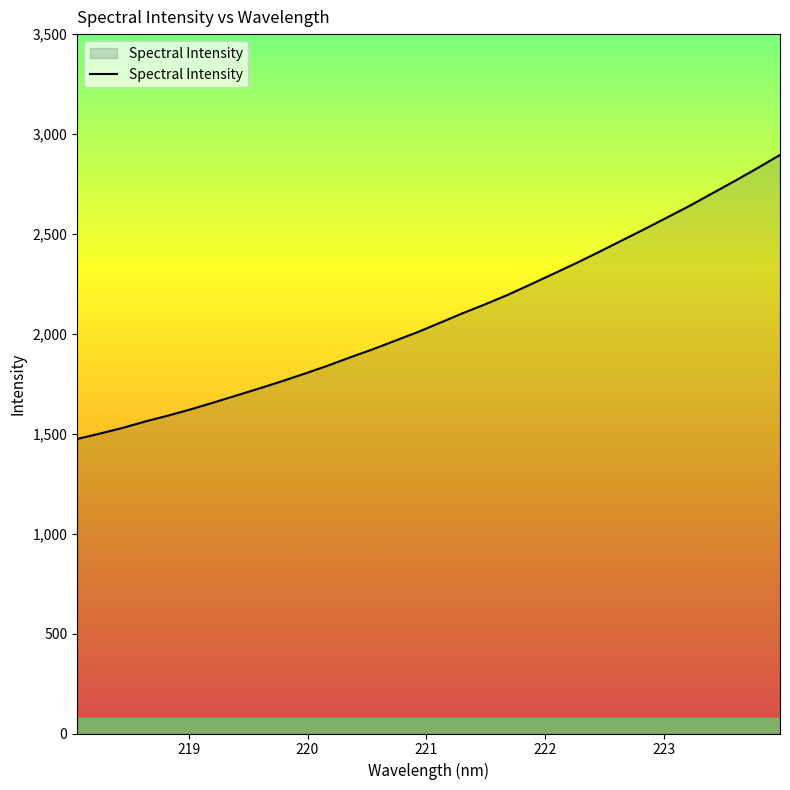

What is the difference between the maximum and minimum values?

1421.5